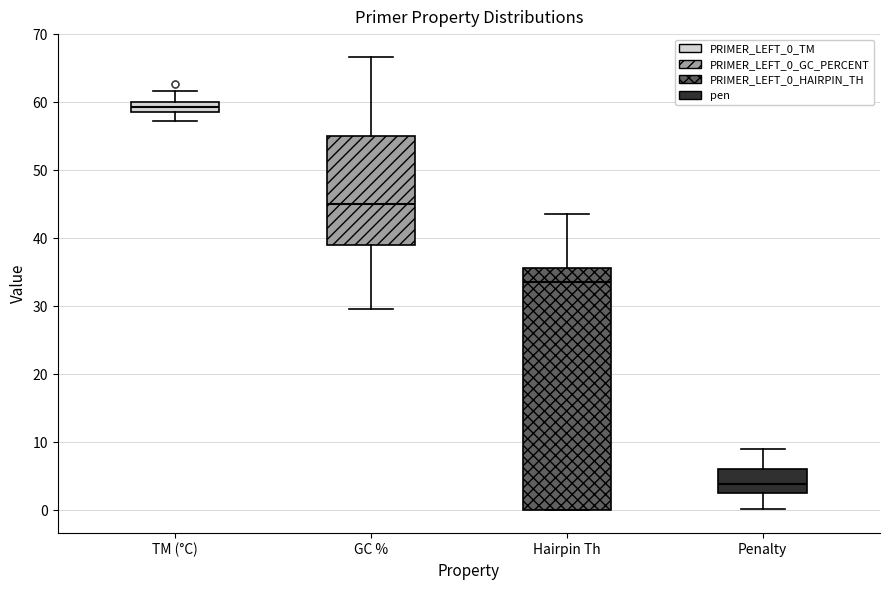

Which box is the tallest, from its lower edge to its upper edge?

Hairpin Th